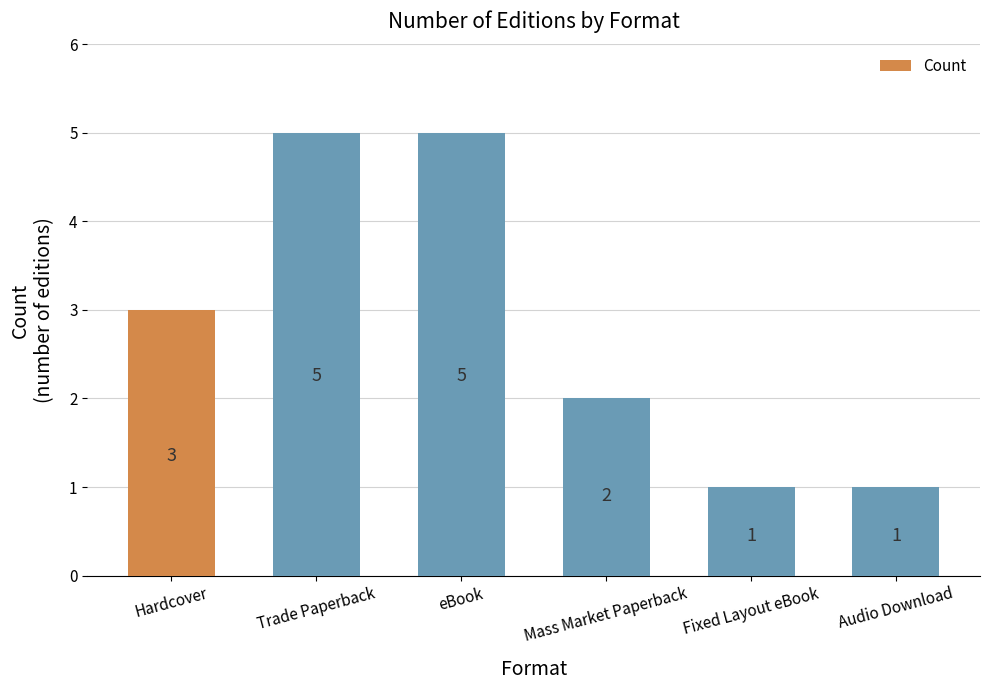

What is the sum of the values at Trade Paperback and Fixed Layout eBook?

6